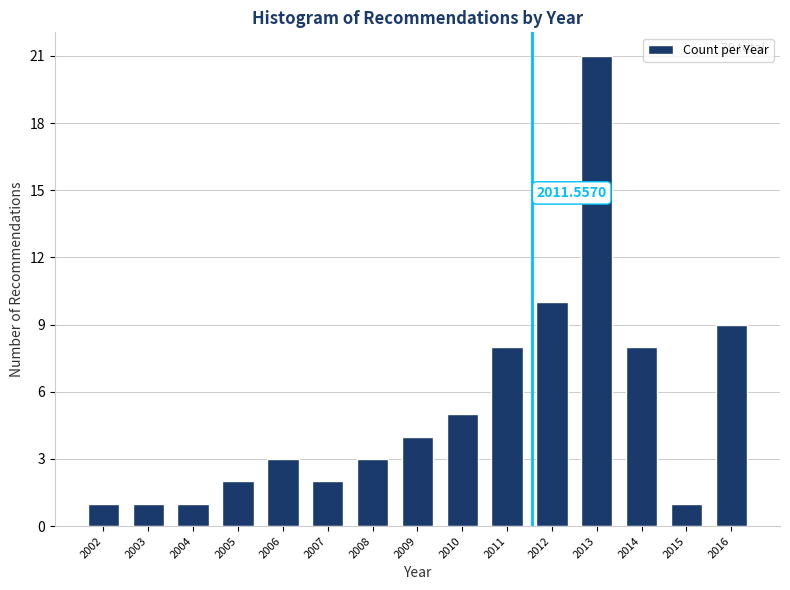

Between 2011 and 2012, which is larger?

2012